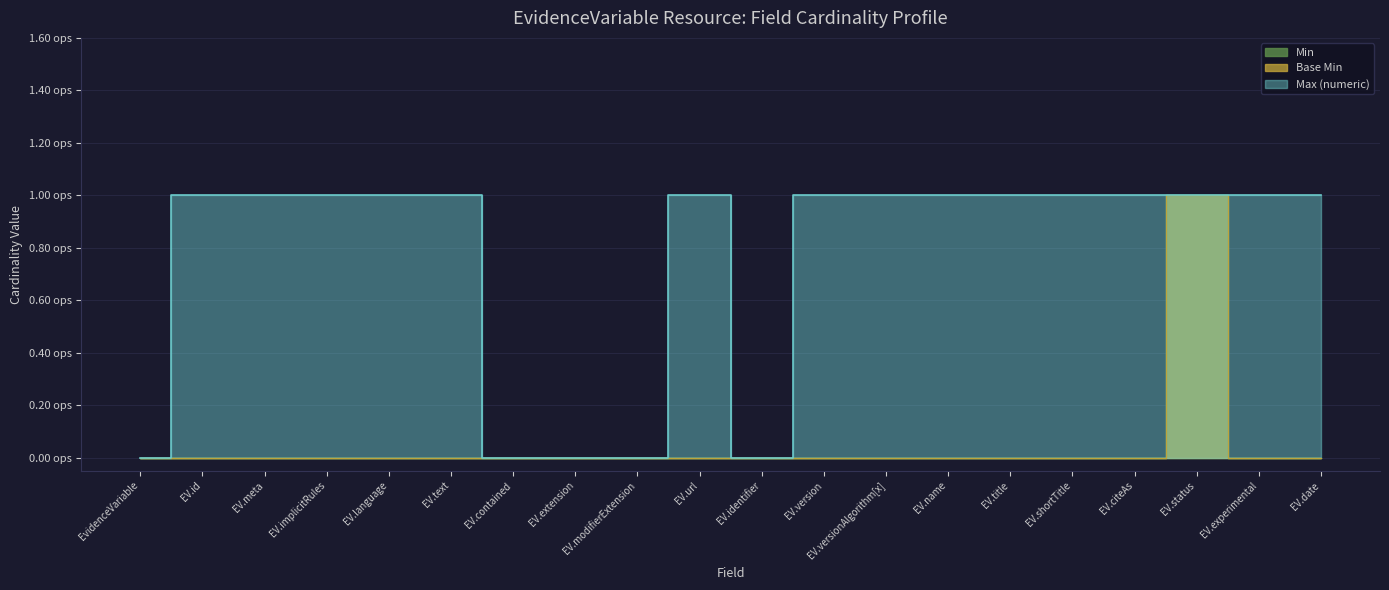

Count the Max (numeric) values in the range 1 to 2.

15